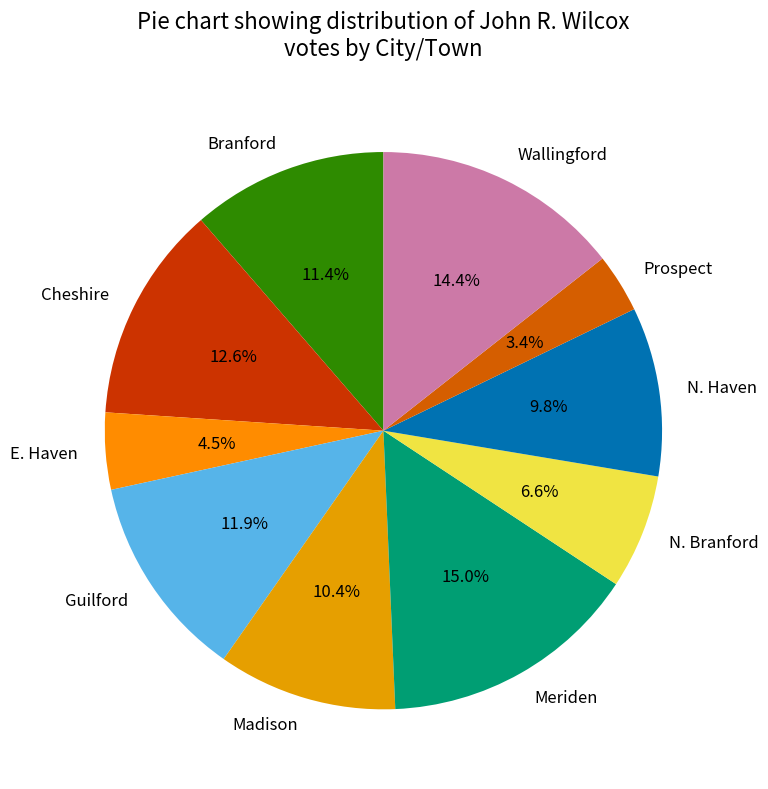

What percentage do Cheshire and N. Haven together represent?

22.4%